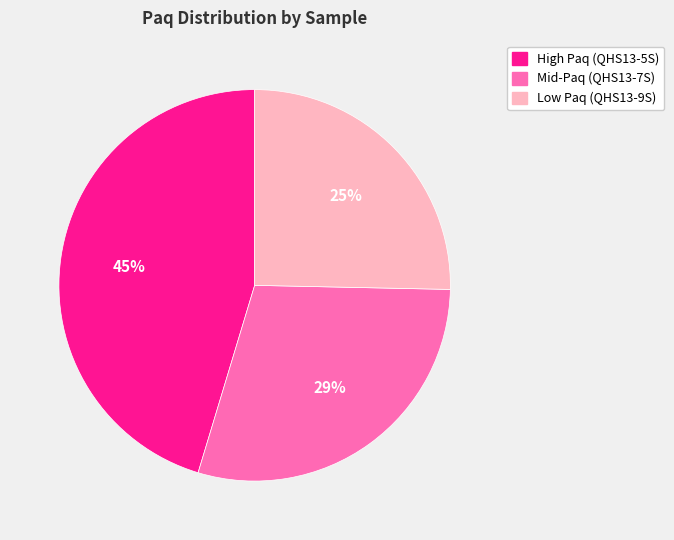

Is the sum of Low Paq (QHS13-9S) and High Paq (QHS13-5S) greater than half?

Yes